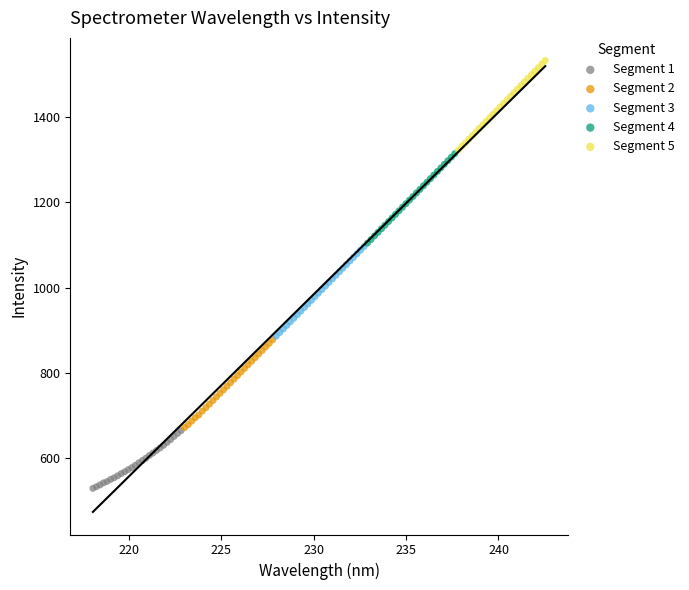

Which series reaches the minimum Y coordinate?

Segment 1